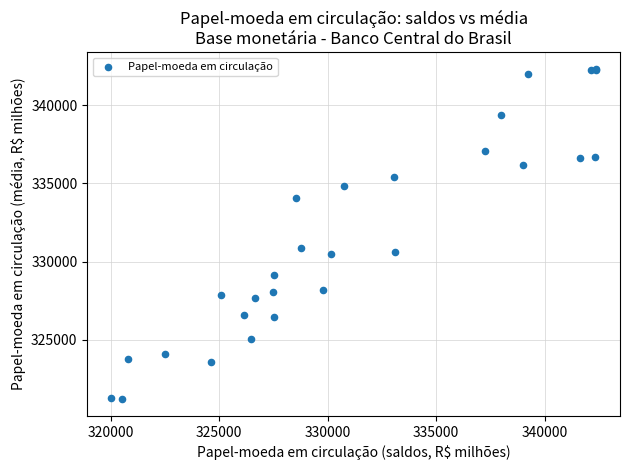

What Y value in the scatter plot is closest to 331769?

330860.9